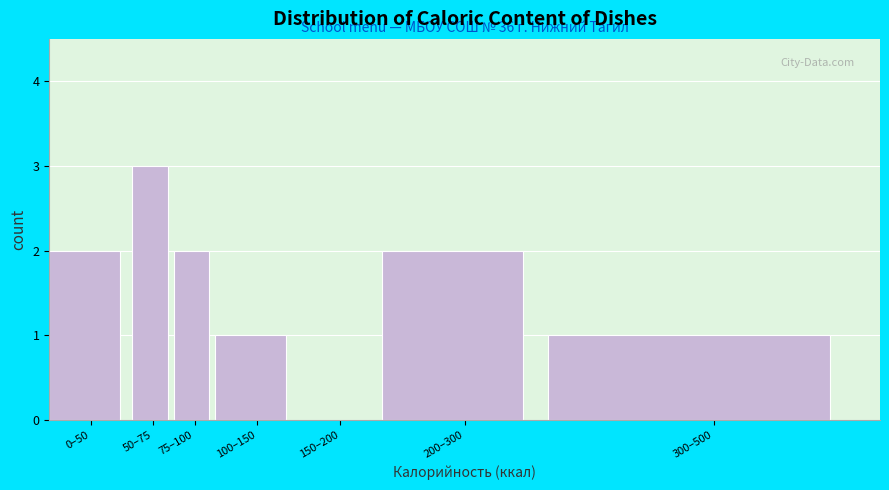

Reading left to right, what are all the values shown in this chart?

0–50=2	50–75=3	75–100=2	100–150=1	150–200=0	200–300=2	300–500=1